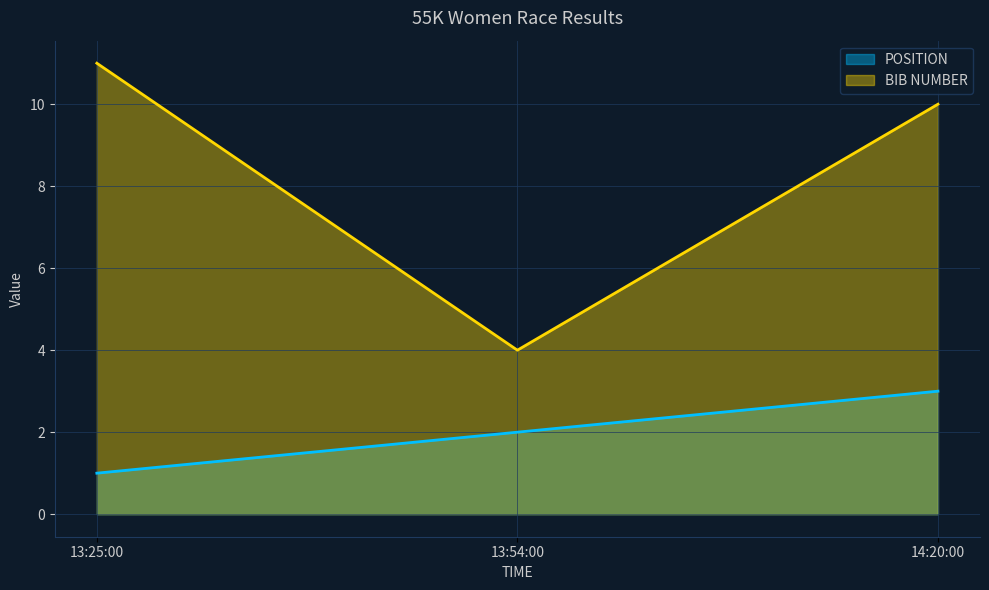

Reading left to right, transcribe all the data shown in this chart.

POSITION: 13:25:00=1	13:54:00=2	14:20:00=3
BIB NUMBER: 13:25:00=11	13:54:00=4	14:20:00=10